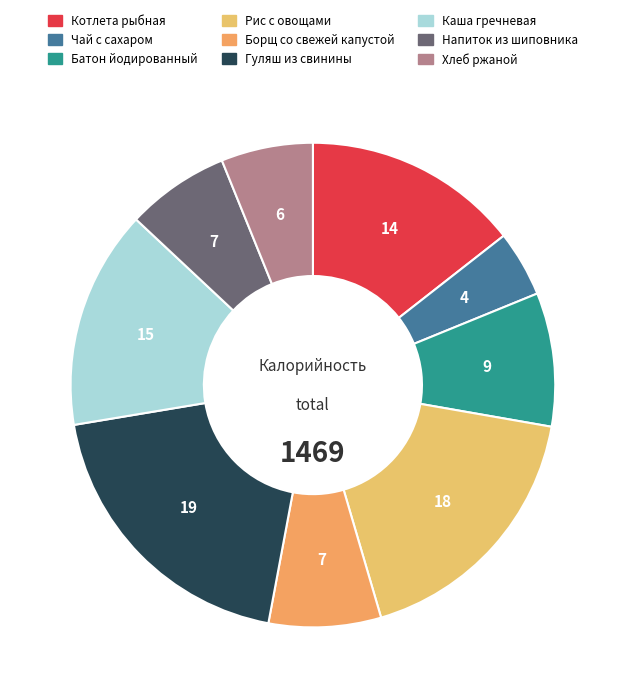

What is the largest slice in the pie chart?

Гуляш из свинины